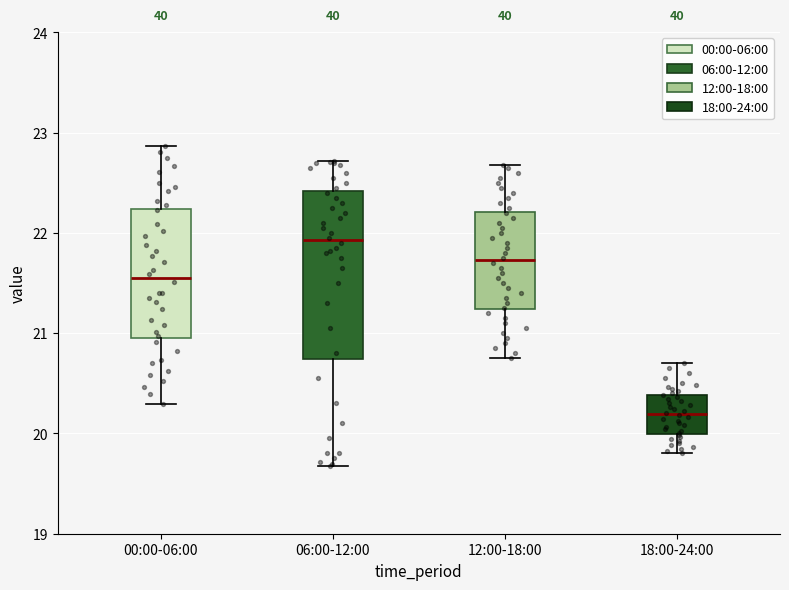

Which box has the lowest median line?

18:00-24:00